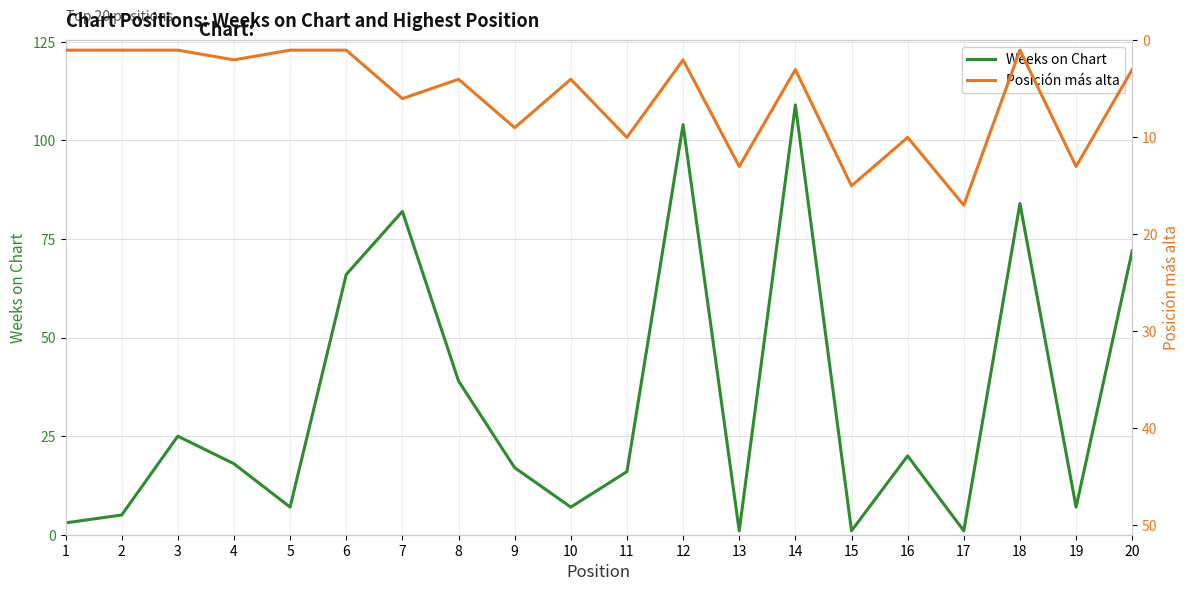

In Posición más alta, how many points are higher than both neighbors (excluding endpoints)?

8